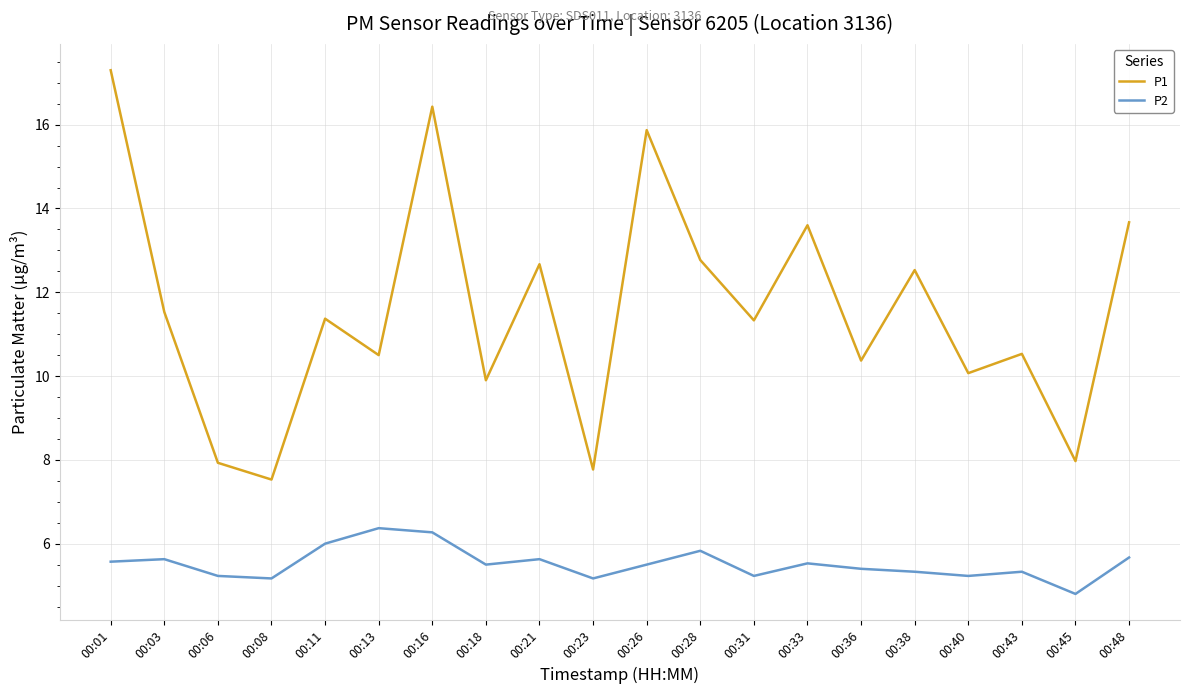

What is the sum of all P2 values?

110.4